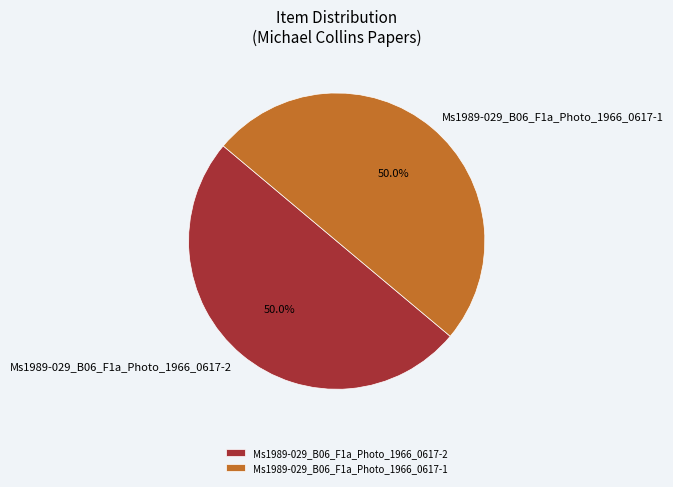

True or false: Ms1989-029_B06_F1a_Photo_1966_0617-1 accounts for 64% of the total.

False